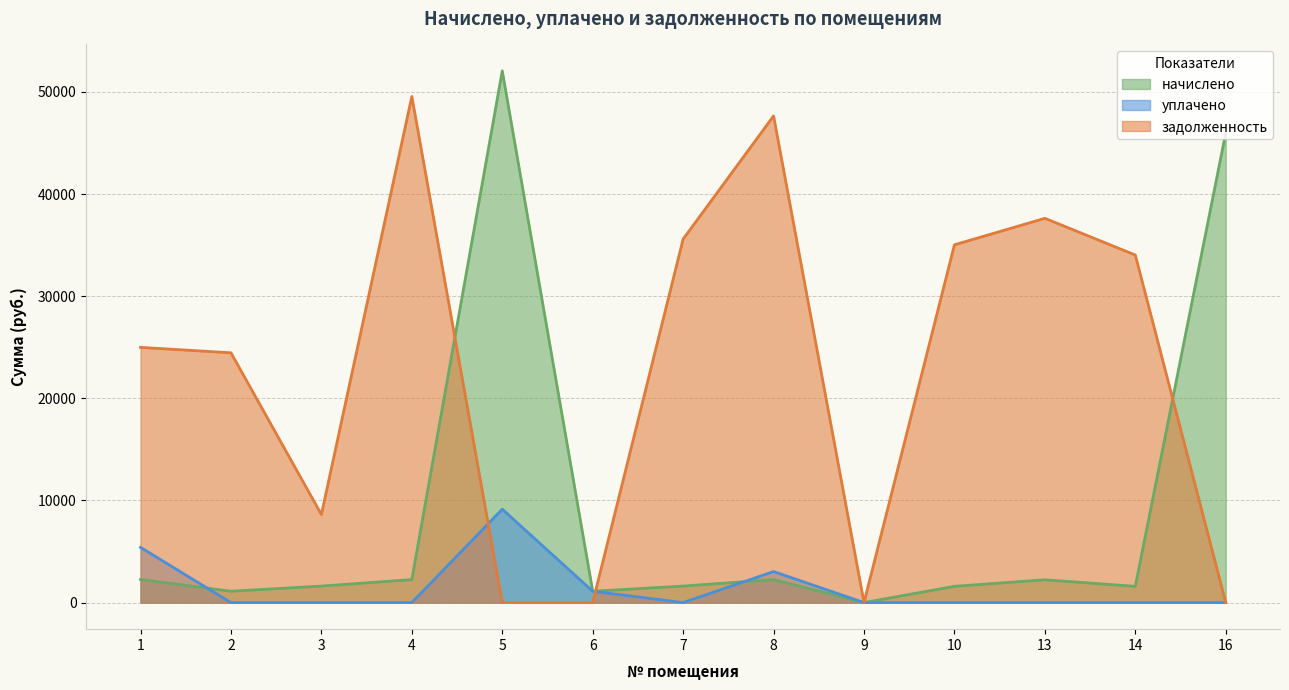

Where is the first local maximum for уплачено?

5